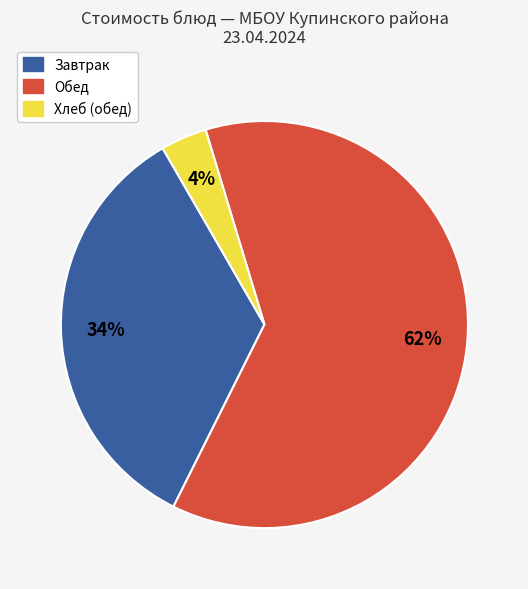

Is there any slice that represents more than half of the pie?

Yes